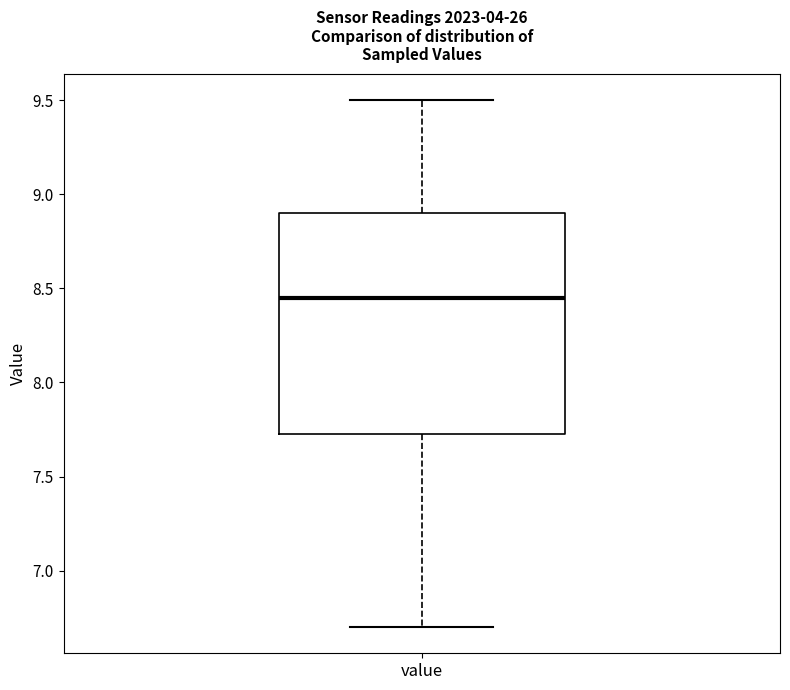

Read this box plot against the y-axis: the position of the median line, the range covered by the box, and the ends of both whiskers. The values are not printed on the chart, so give them approximately, as read against the axis.

median 8.45, box 7.75 to 8.90, whiskers 6.70 to 9.50